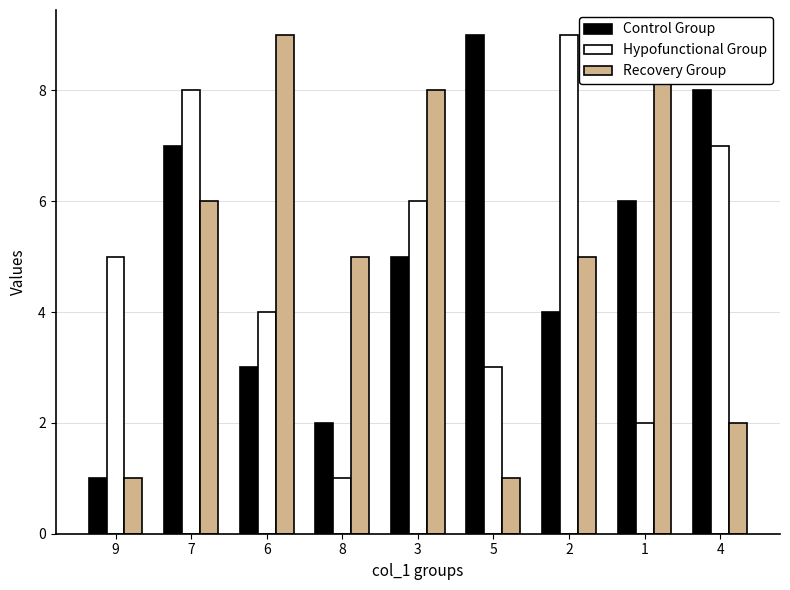

List the labels in order of Recovery Group value, largest first.

6, 1, 3, 7, 8, 2, 4, 9, 5